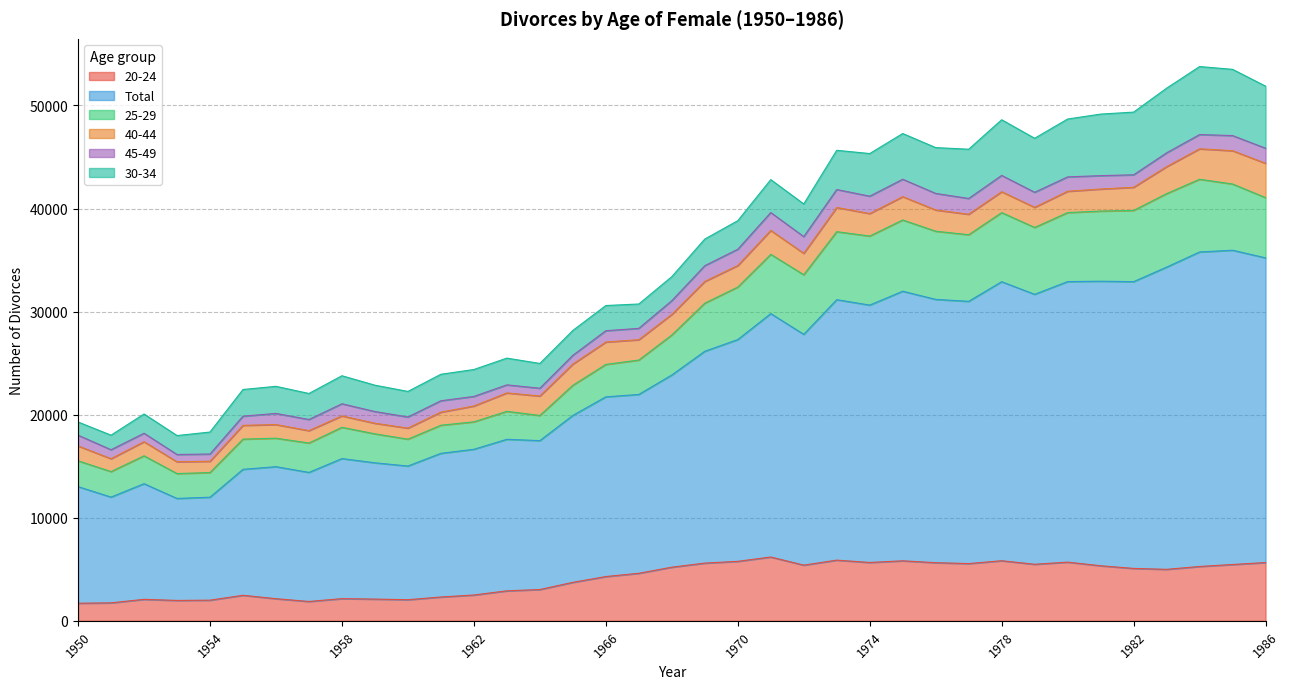

Reading left to right, transcribe all the data shown in this chart.

20-24: 1707	1743	2084	1977	2004	2477	2146	1877	2152	2108	2047	2311	2504	2909	3036	3732	4294	4611	5203	5600	5770	6191	5402	5886	5661	5822	5640	5554	5829	5486	5694	5341	5084	4995	5272	5464	5653
Total: 11312	10261	11219	9897	9989	12221	12809	12521	13589	13222	12970	13939	14137	14703	14446	16196	17435	17352	18647	20550	21516	23616	22392	25271	24970	26154	25544	25442	27071	26191	27218	27608	27821	29319	30514	30489	29560
25-29: 2503	2474	2704	2412	2392	2929	2760	2850	3032	2810	2606	2724	2663	2710	2439	2923	3144	3334	3878	4667	5092	5746	5780	6595	6696	6911	6614	6460	6703	6485	6693	6804	6911	7129	7051	6423	5843
40-44: 1445	1250	1369	1142	1095	1337	1324	1204	1106	1026	1072	1270	1535	1787	1886	2054	2174	1974	2000	2109	2091	2320	2077	2346	2185	2264	2061	1988	2026	1955	2069	2136	2243	2617	2954	3233	3330
45-49: 1043	872	822	708	704	890	1083	1080	1179	1137	1080	1105	931	783	759	853	1098	1103	1332	1529	1579	1737	1625	1745	1685	1690	1606	1532	1582	1457	1394	1299	1212	1341	1386	1467	1464
30-34: 1280	1410	1868	1838	2130	2587	2628	2523	2718	2557	2480	2571	2611	2594	2403	2411	2443	2363	2327	2582	2769	3193	3167	3805	4135	4434	4444	4777	5400	5239	5614	5972	6081	6271	6595	6426	6021